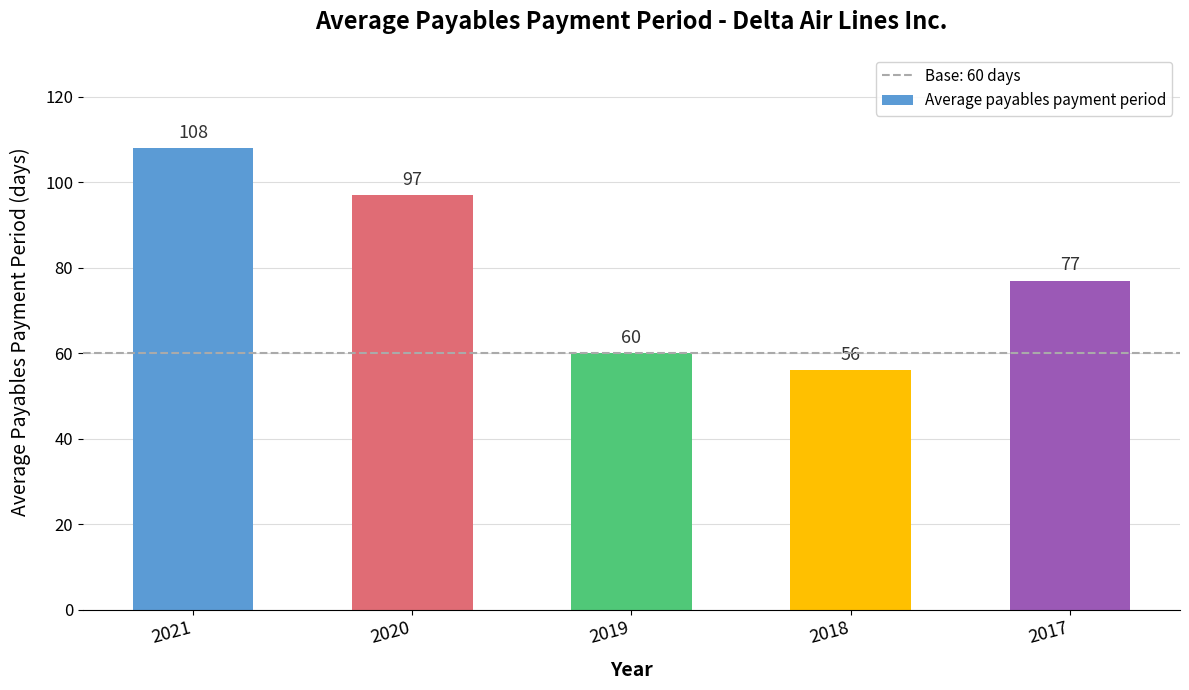

True or false: the data shows 138 at 2020.

False